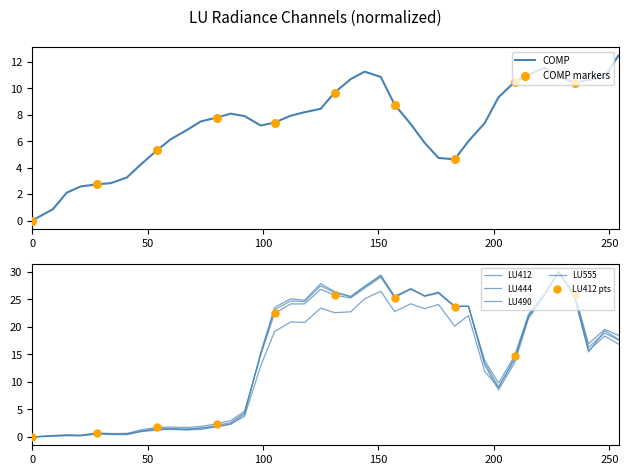

What is the highest value of the COMP series?

12.5